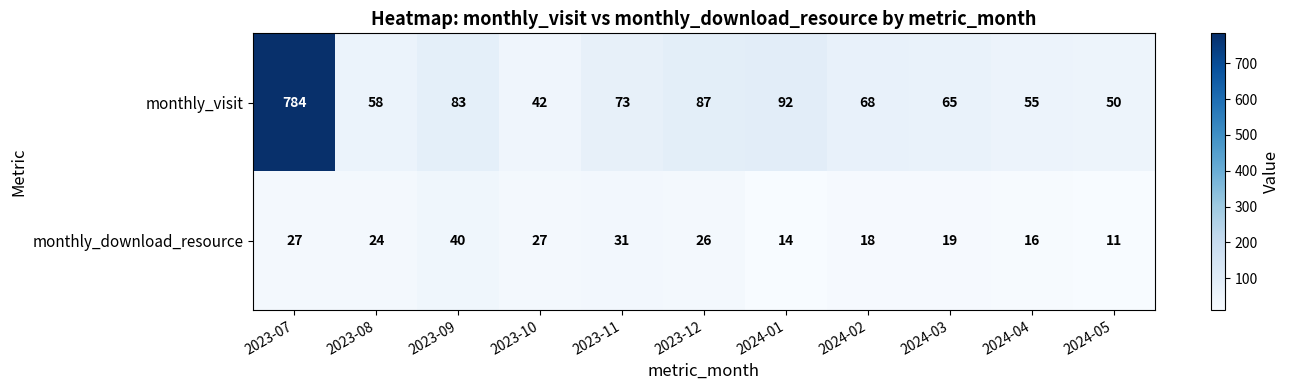

What is the spread (max minus min) of values at 2023-12?

61